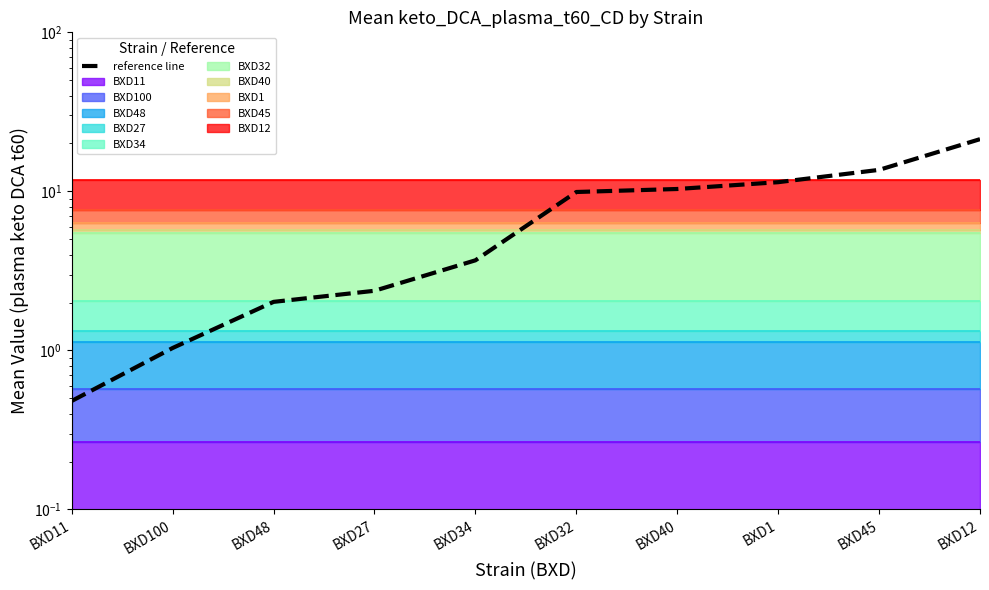

True or false: the data has more than 2 interior local peaks.

False